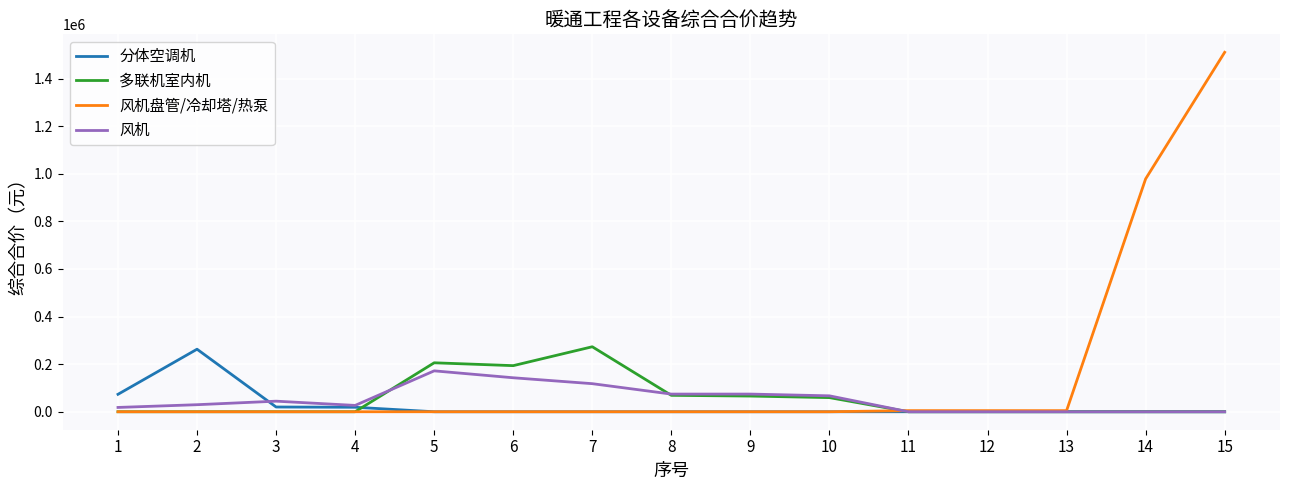

At which label does 风机盘管/冷却塔/热泵 reach its peak?

15